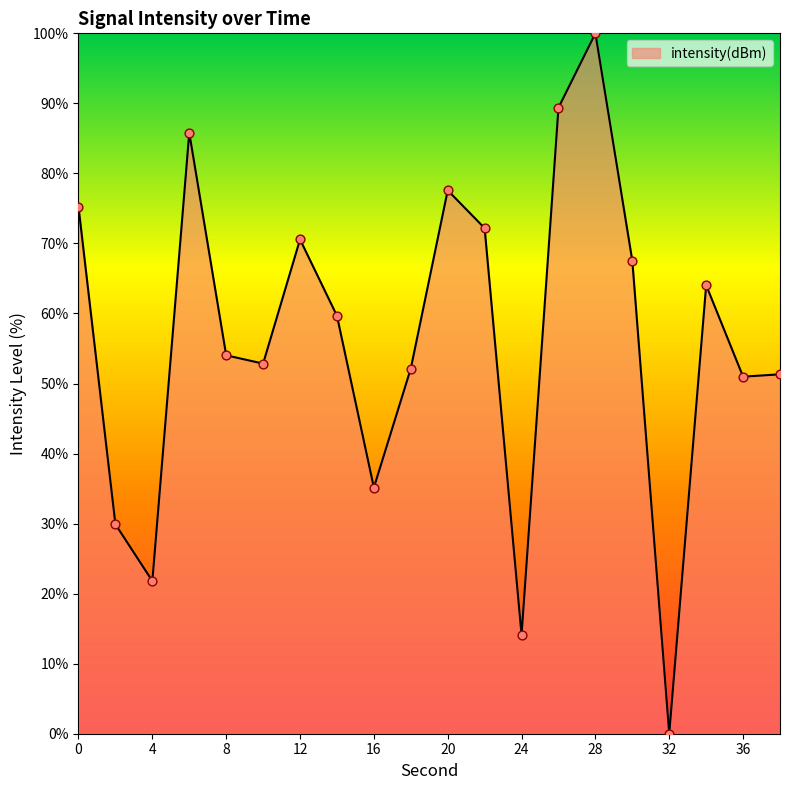

What is the difference between the maximum and minimum values?

100.0